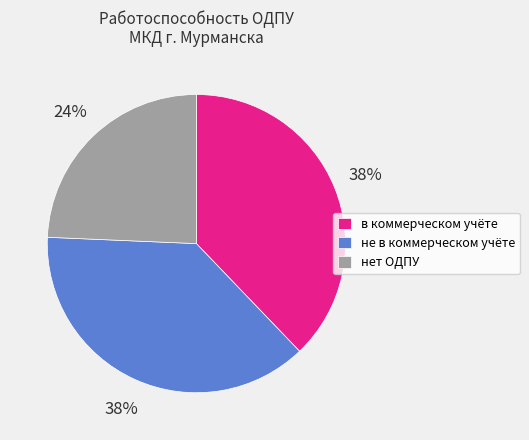

The не в коммерческом учёте slice represents 33% of the pie. True or false?

False